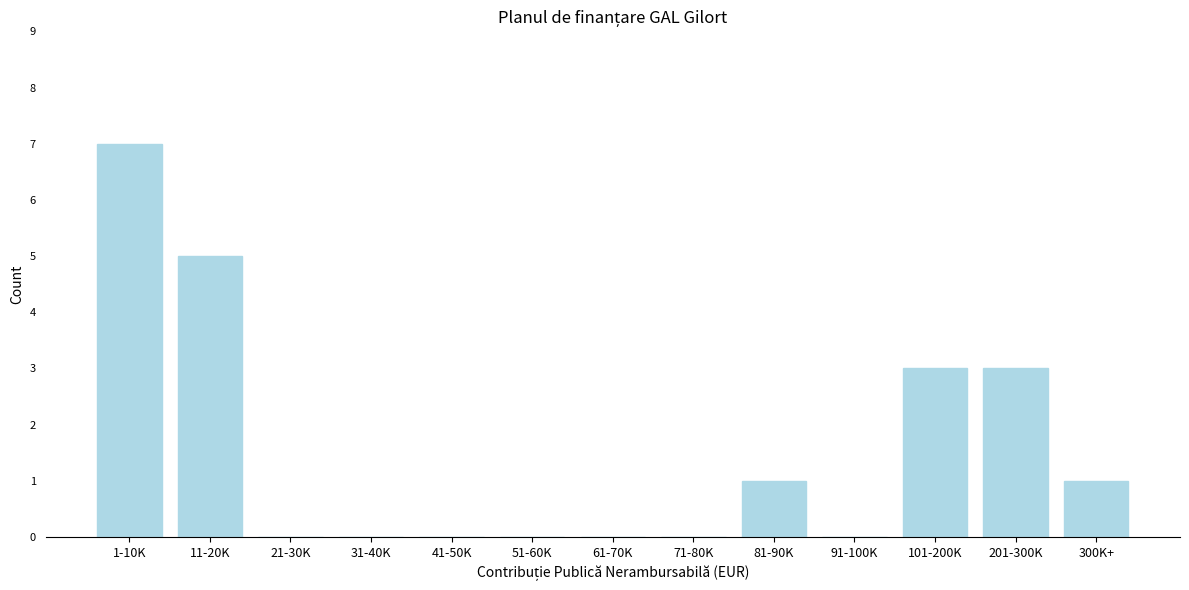

Reading left to right, extract all data points from this chart.

1-10K=7	11-20K=5	21-30K=0	31-40K=0	41-50K=0	51-60K=0	61-70K=0	71-80K=0	81-90K=1	91-100K=0	101-200K=3	201-300K=3	300K+=1